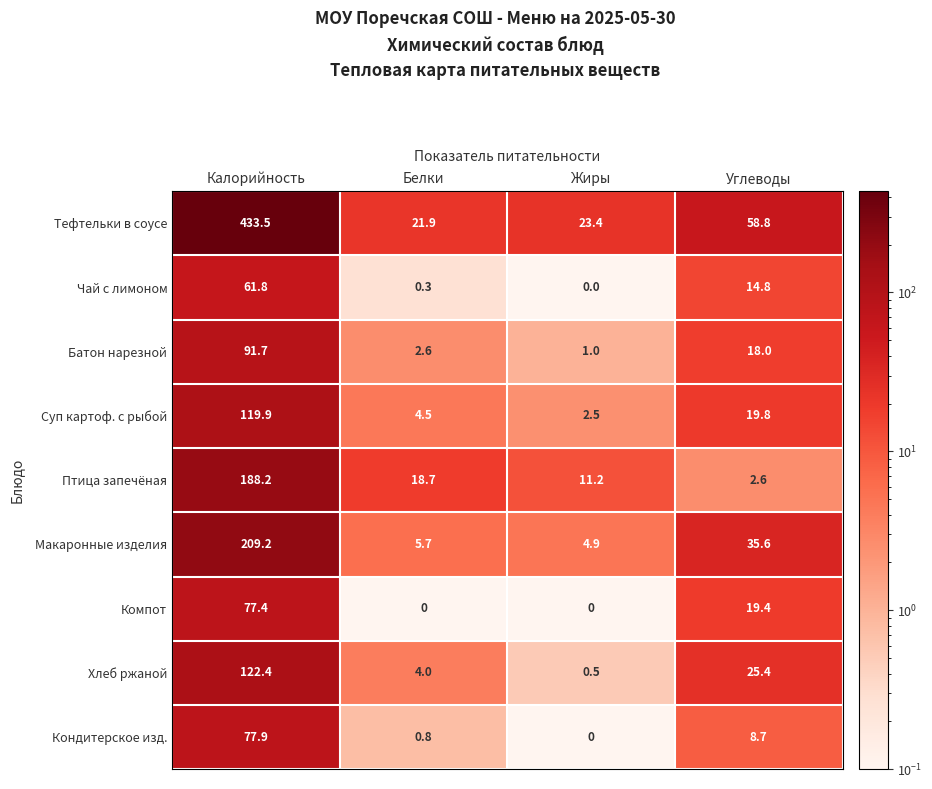

True or false: Тефтельки в соусе has a value of 21.9 at Белки.

True